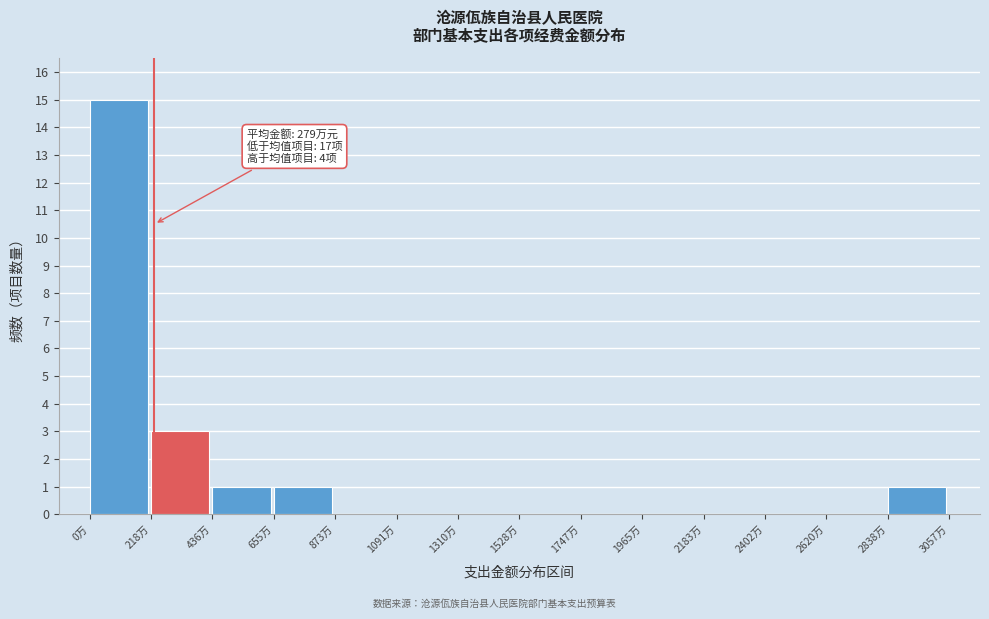

Reading left to right, transcribe all the data shown in this chart.

0万=15	218万=3	436万=1	655万=1	873万=0	1091万=0	1310万=0	1528万=0	1747万=0	1965万=0	2183万=0	2402万=0	2620万=0	2838万=1